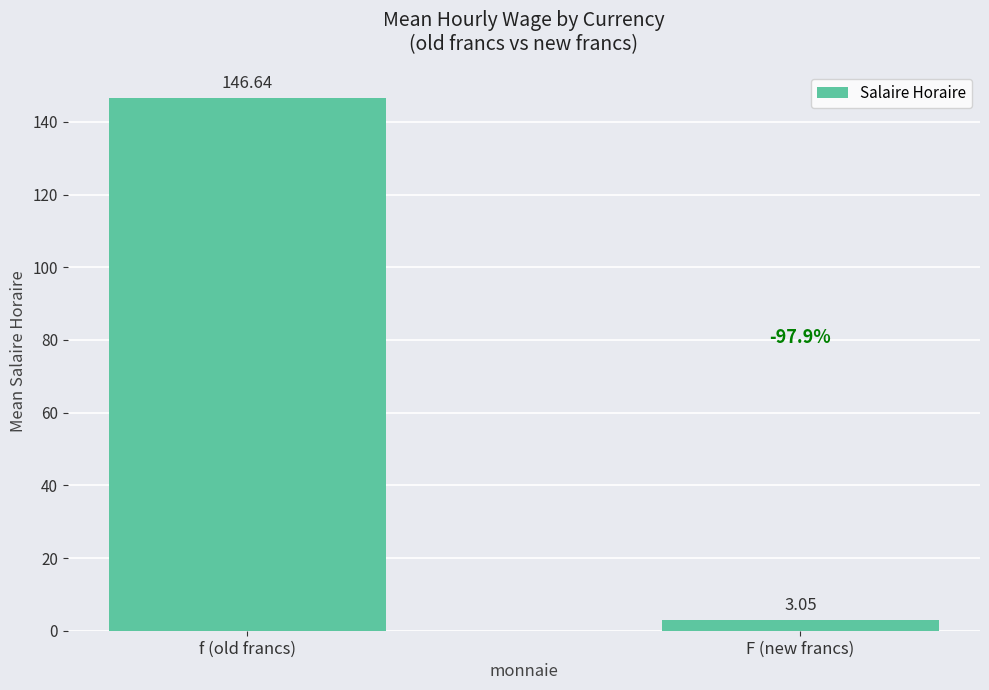

True or false: the data shows 76.3 at f (old francs).

False